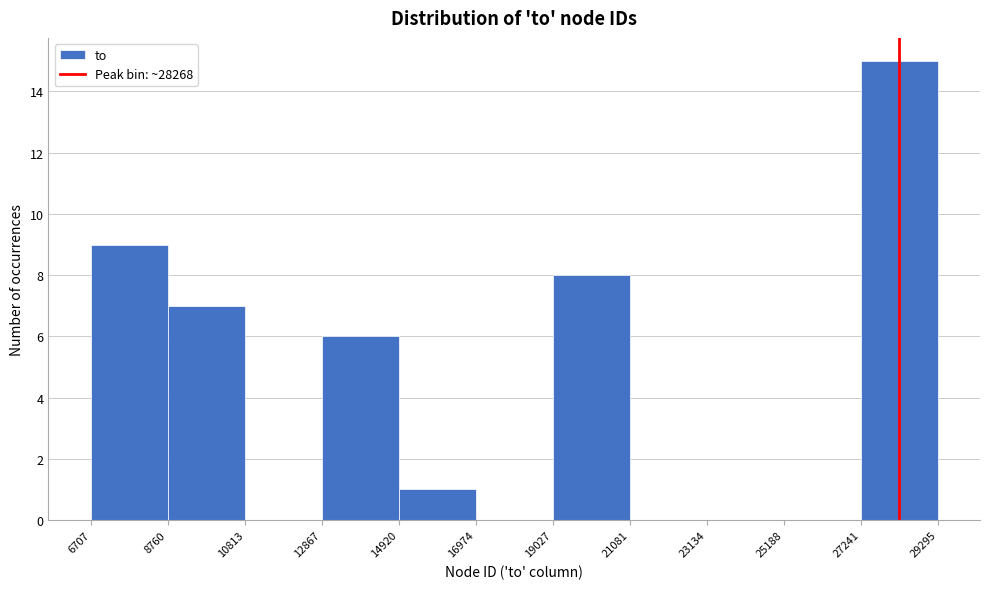

Reading left to right, list every bar in this chart as the range it spans on the x-axis followed by its height. The values are not printed on the chart, so give them approximately, as read against the axis.

6707 to 8760: 9
8760 to 10813: 7
10813 to 12867: 0
12867 to 14920: 6
14920 to 16974: 1
16974 to 19027: 0
19027 to 21081: 8
21081 to 23134: 0
23134 to 25188: 0
25188 to 27241: 0
27241 to 29295: 15